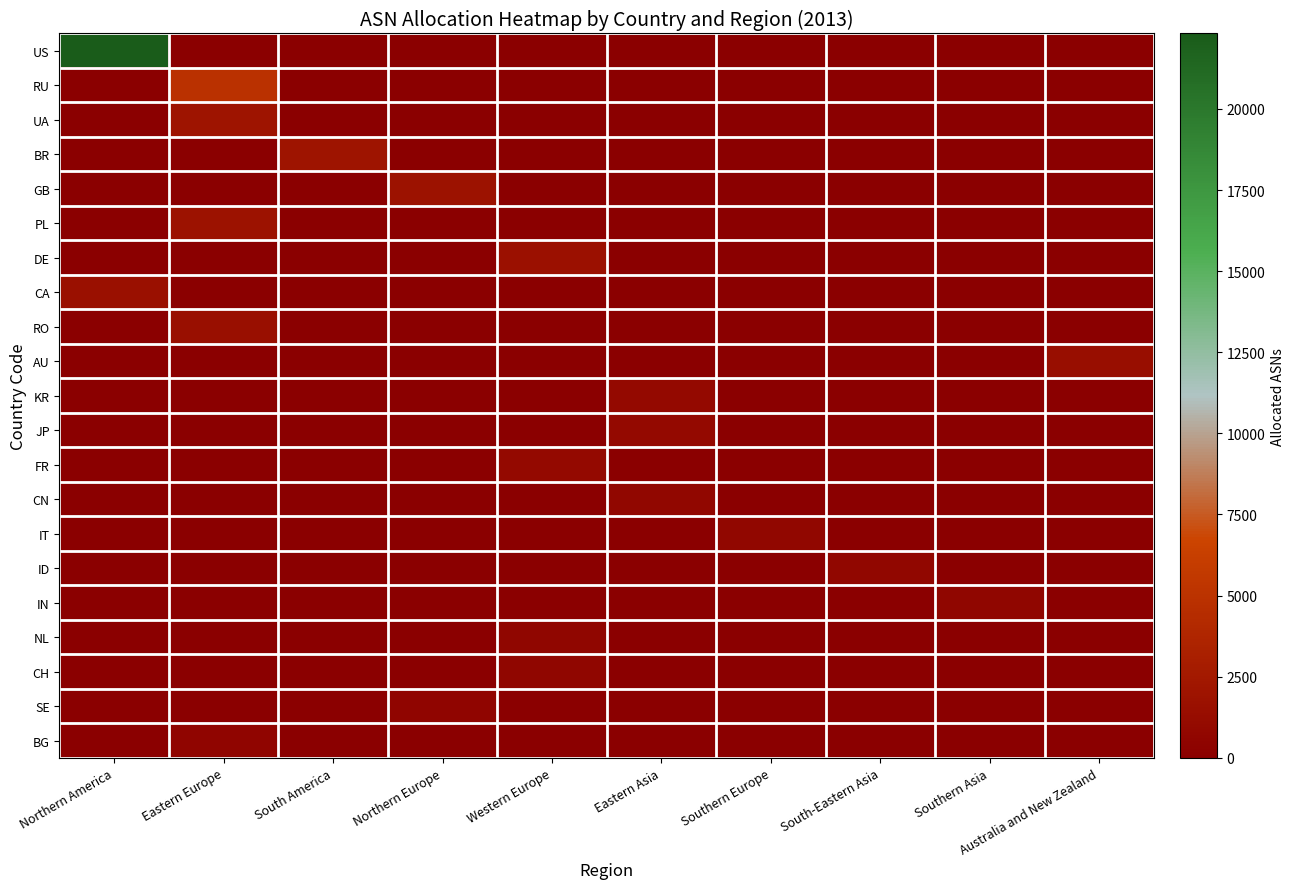

What is the maximum value shown in the chart?

22325